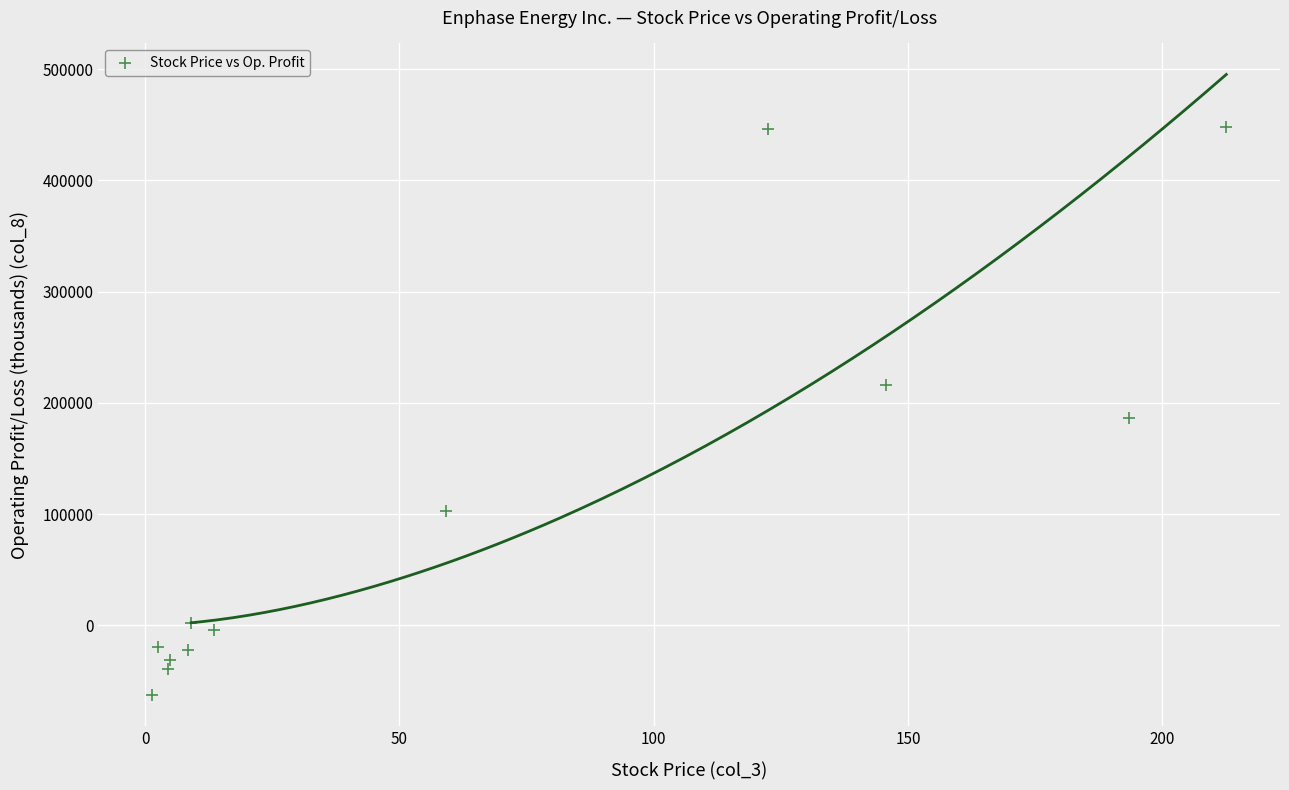

What is the average Y value?

101789